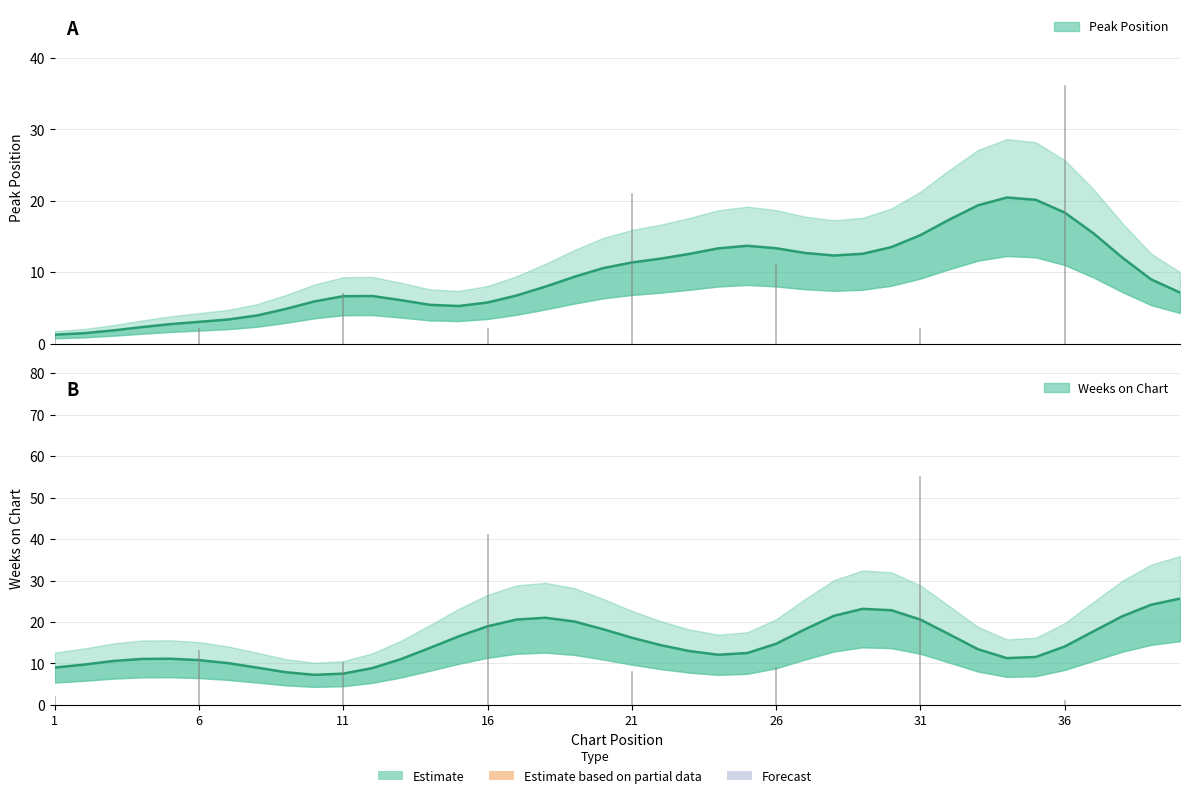

The Peak Position (smoothed) series shows 10.9 at 32. True or false?

False